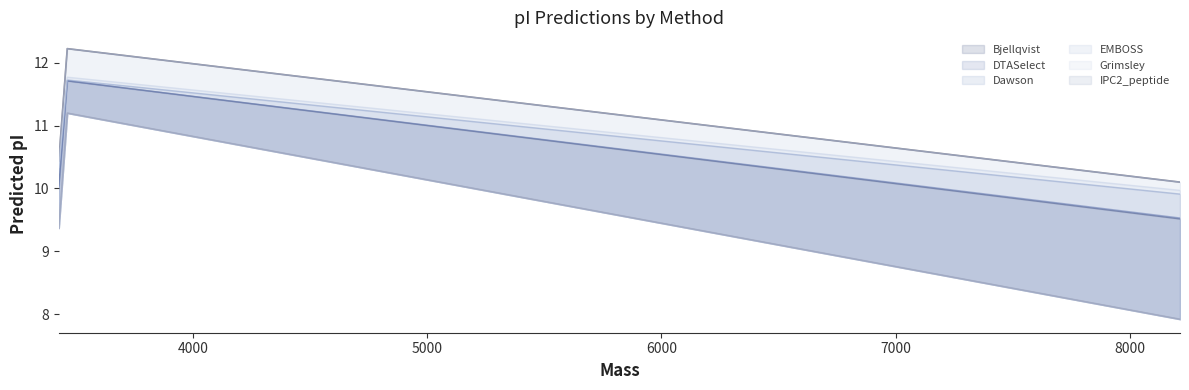

The value of Dawson at A0A1C3S7I5 is 11.7. True or false?

True